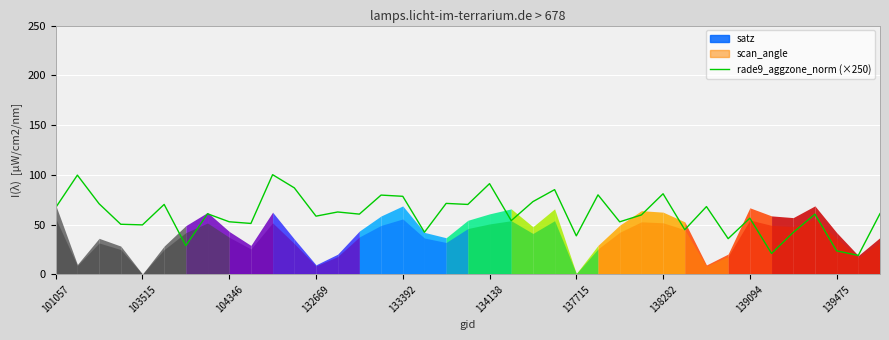

Reading right to left, transcribe all the data shown in this chart.

61.0	19.0	23.6	60.4	42.1	21.0	56.4	35.9	68.1	44.9	80.9	59.7	52.8	79.9	38.6	85.1	73.0	53.9	91.1	70.2	71.3	42.3	78.4	79.6	60.5	62.6	58.5	86.9	100.2	51.1	52.8	60.9	28.9	70.2	49.7	50.3	71.0	99.7	67.0